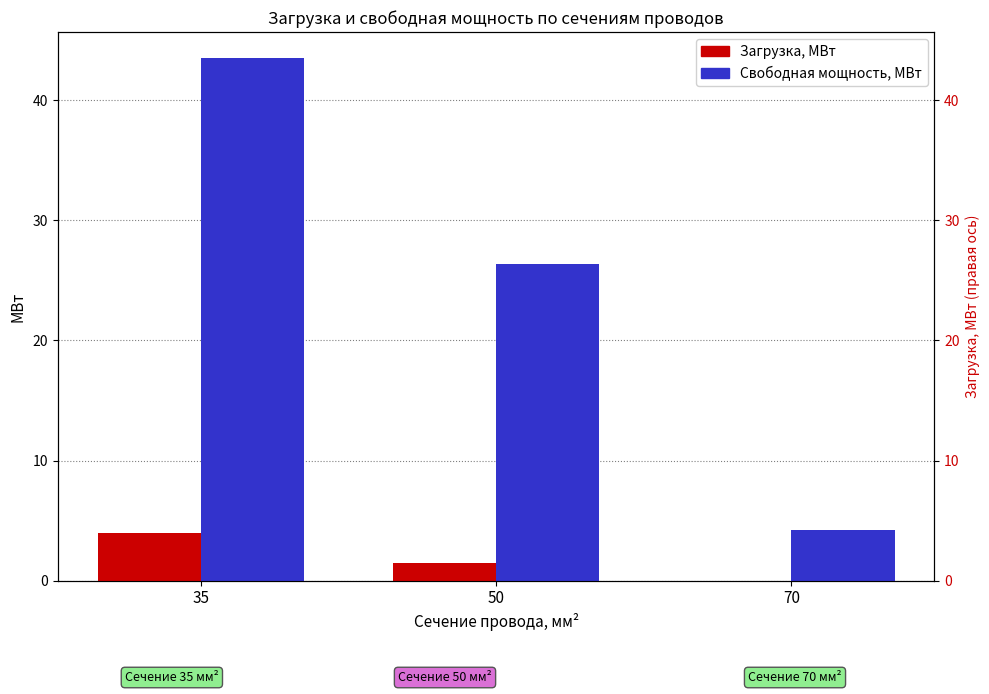

How many bars are there in each group?

2